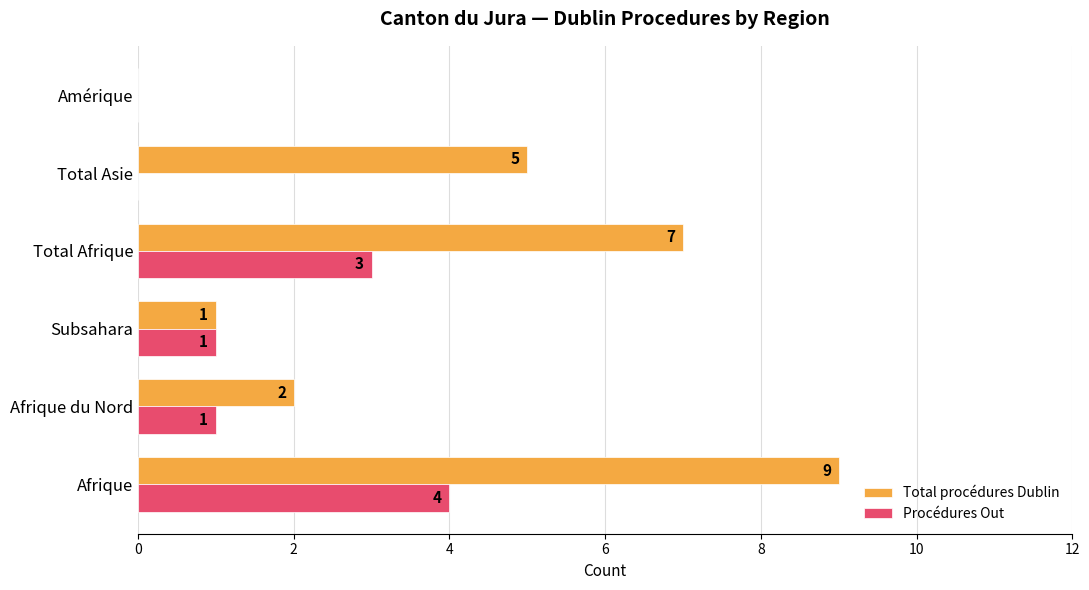

Between Afrique du Nord and Total Afrique, which series saw the biggest shift?

Total procédures Dublin